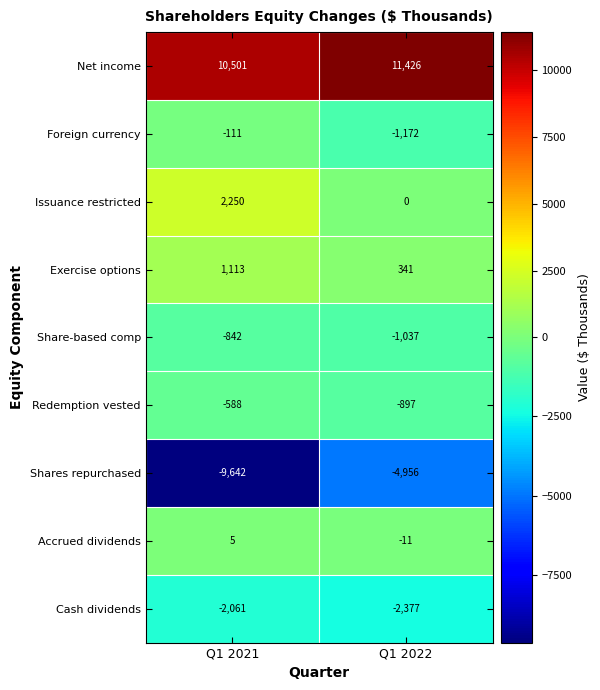

What is the approximate value of Exercise options at Q1 2021, to the nearest 50?

1100